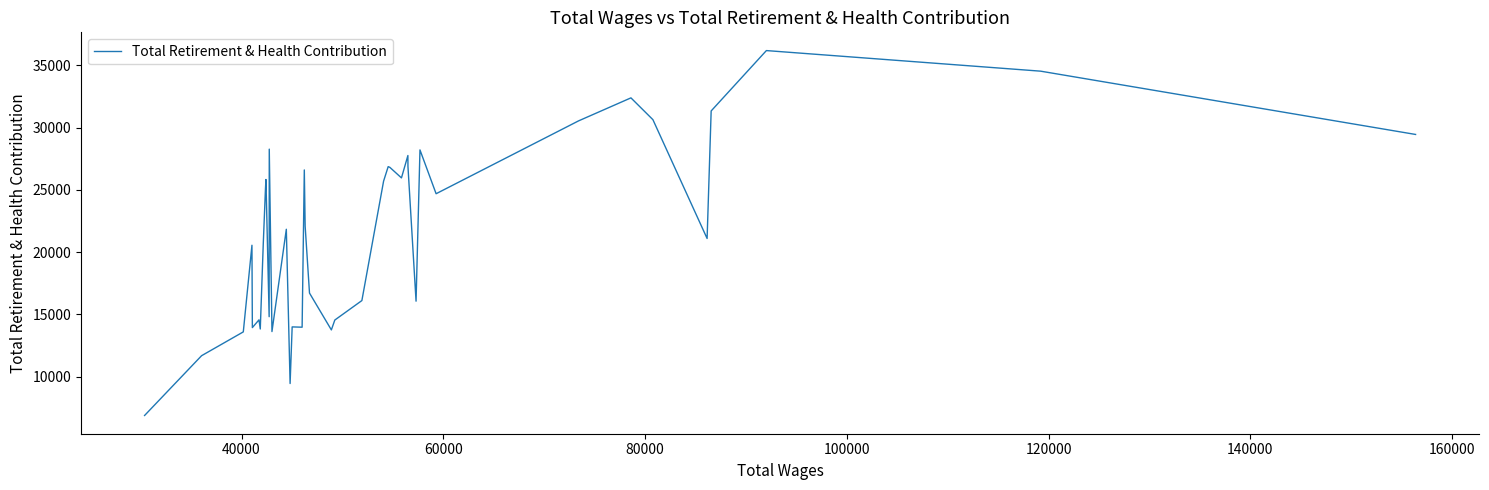

How many series are shown in this chart?

1